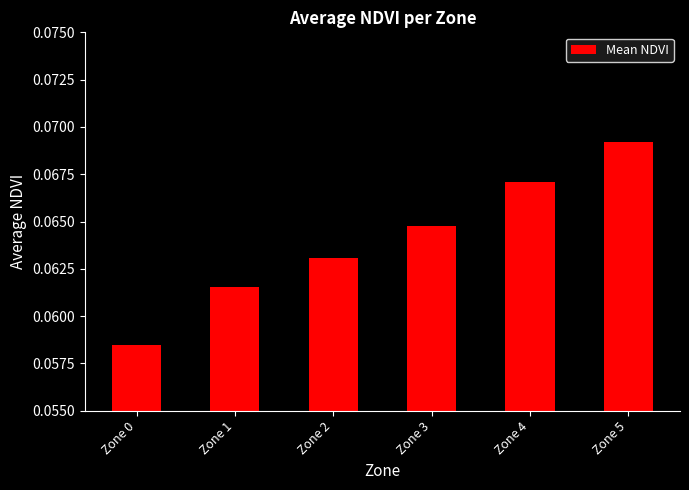

How many categories are shown in the chart?

6